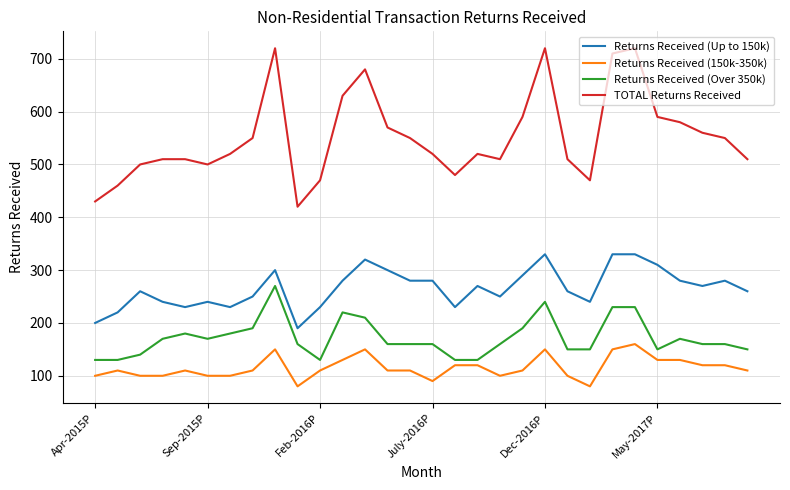

Count the Returns Received (150k-350k) values in the range 100 to 130.

22